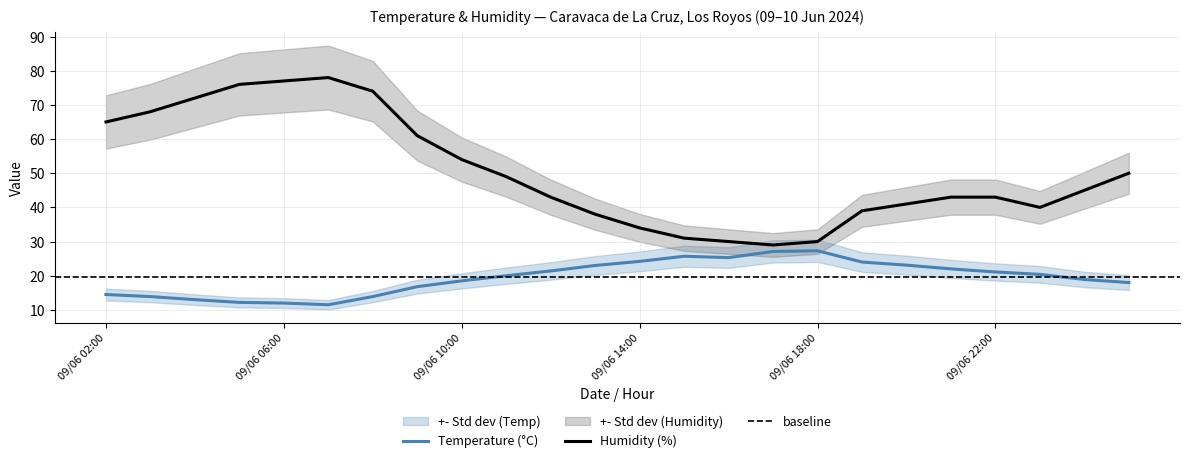

What is the smallest value displayed?

11.5